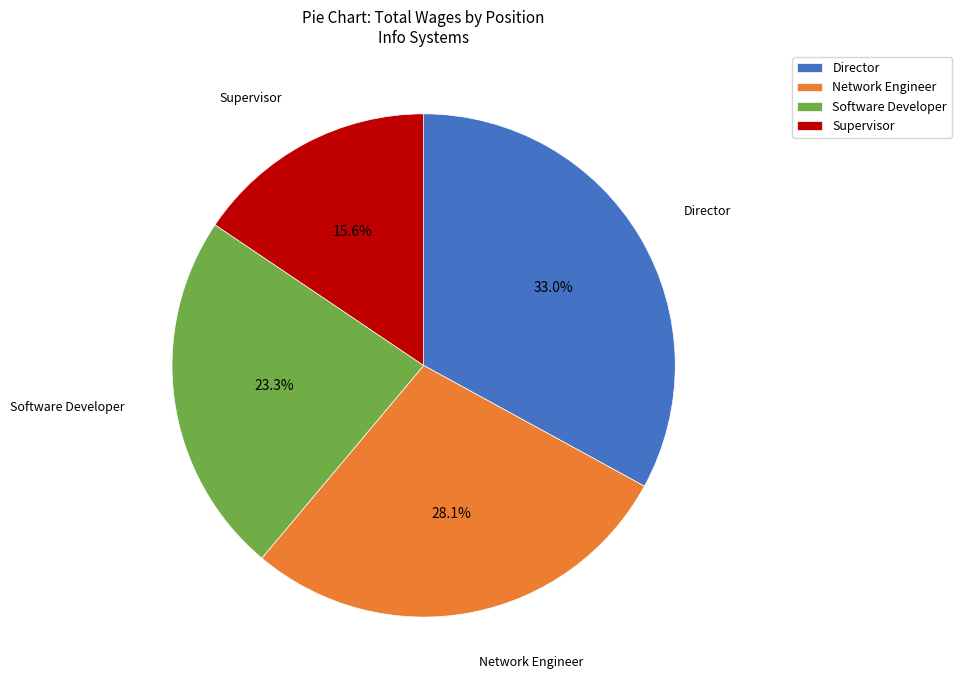

The Network Engineer slice represents 28% of the pie. True or false?

True